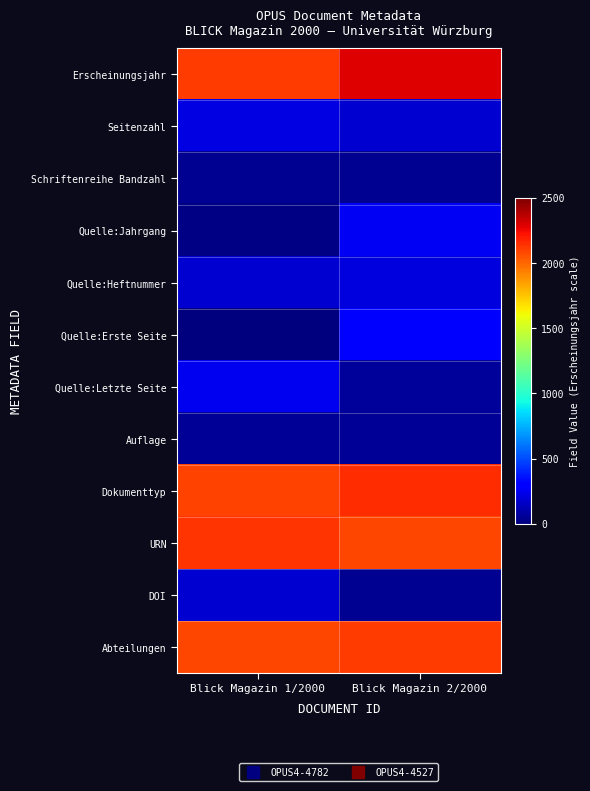

Reading left to right, transcribe all the data shown in this chart.

Erscheinungsjahr: Blick Magazin 1/2000=2112.4	Blick Magazin 2/2000=2285.2
Seitenzahl: Blick Magazin 1/2000=219.6	Blick Magazin 2/2000=179.6
Schriftenreihe Bandzahl: Blick Magazin 1/2000=46.8	Blick Magazin 2/2000=46.8
Quelle:Jahrgang: Blick Magazin 1/2000=17.4	Blick Magazin 2/2000=259.9
Quelle:Heftnummer: Blick Magazin 1/2000=180.3	Blick Magazin 2/2000=212.4
Quelle:Erste Seite: Blick Magazin 1/2000=6.2	Blick Magazin 2/2000=291.0
Quelle:Letzte Seite: Blick Magazin 1/2000=249.7	Blick Magazin 2/2000=63.7
Auflage: Blick Magazin 1/2000=54.5	Blick Magazin 2/2000=55.0
Dokumenttyp: Blick Magazin 1/2000=2091.3	Blick Magazin 2/2000=2157.4
URN: Blick Magazin 1/2000=2129.6	Blick Magazin 2/2000=2087.4
DOI: Blick Magazin 1/2000=183.6	Blick Magazin 2/2000=41.8
Abteilungen: Blick Magazin 1/2000=2087.6	Blick Magazin 2/2000=2109.9